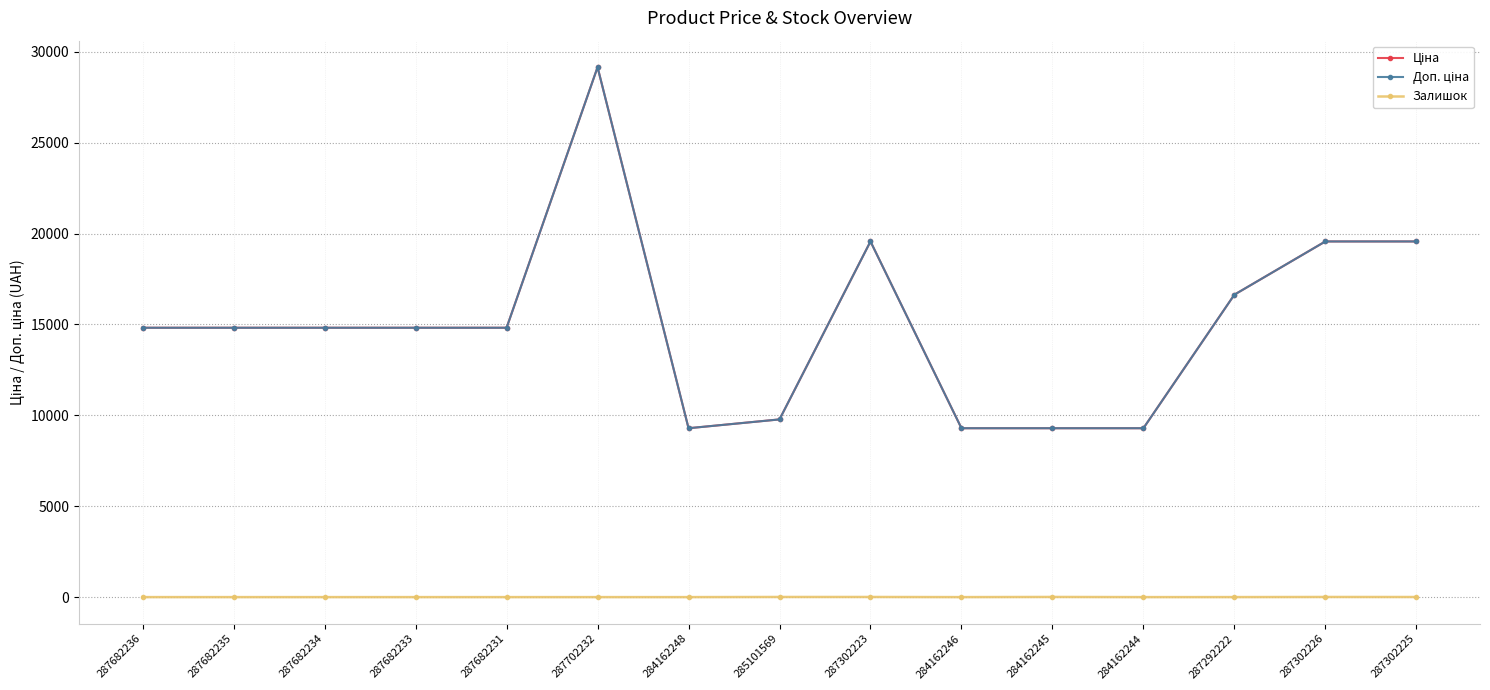

How many distinct data groups are displayed?

3